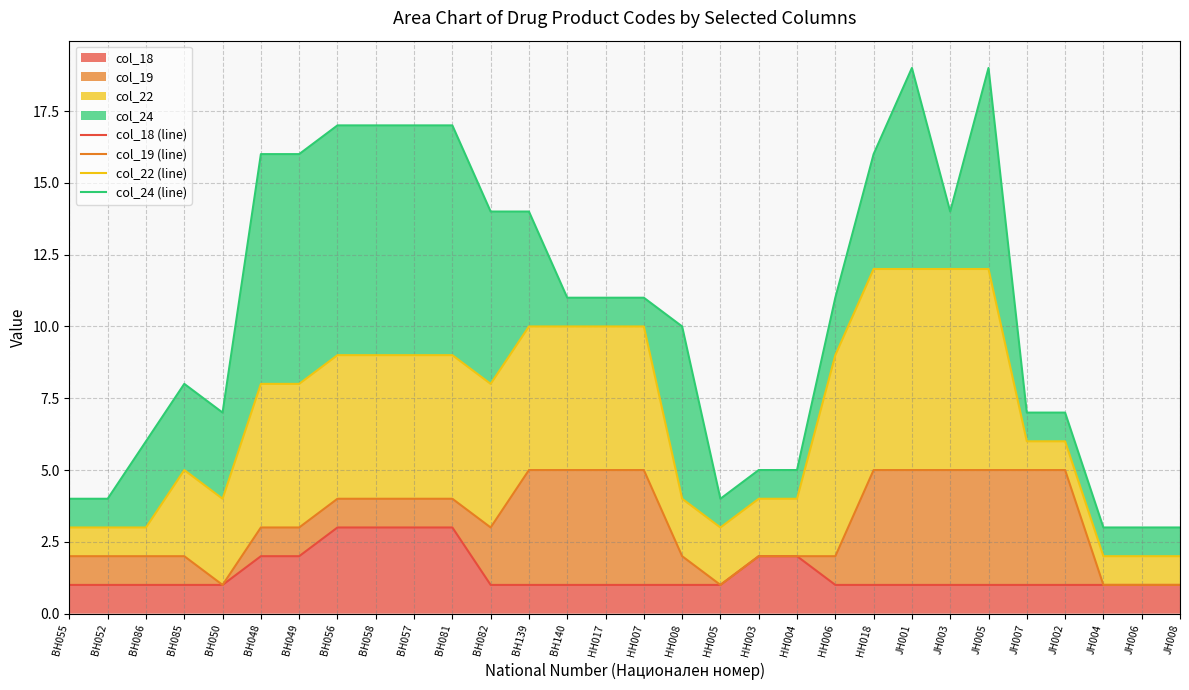

True or false: col_24 (line) and col_22 (line) cross at least once.

False